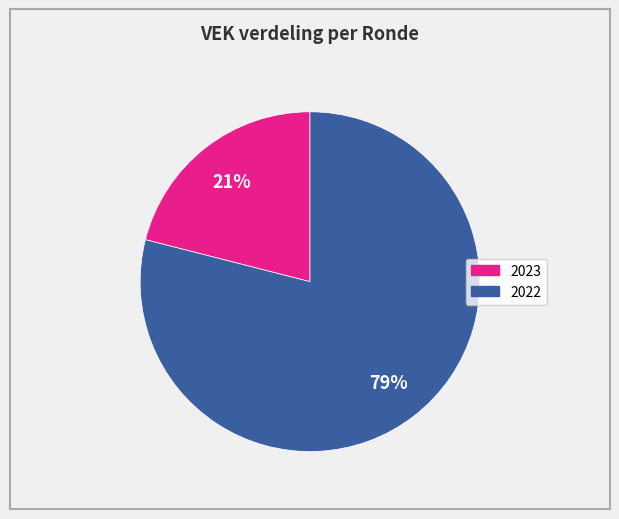

Is there a majority slice in this chart?

Yes